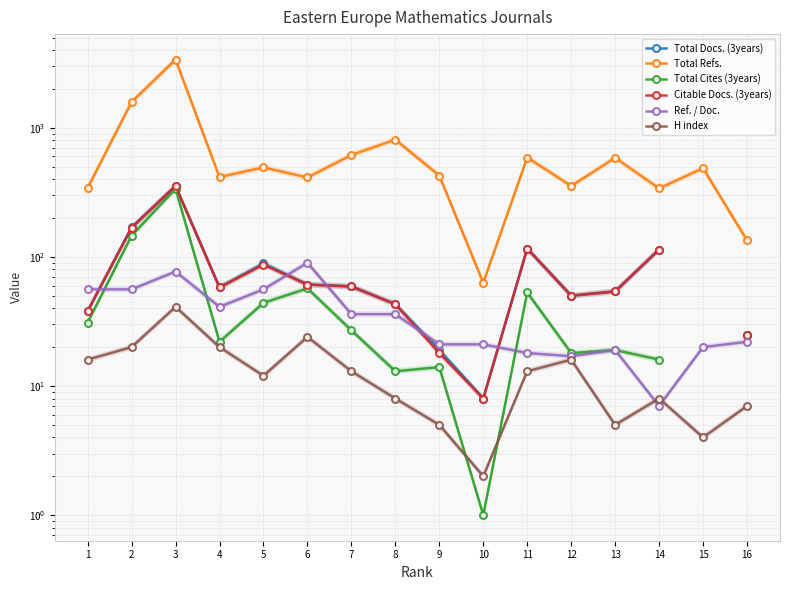

The value of Total Cites (3years) at 13 is 11.8. True or false?

False